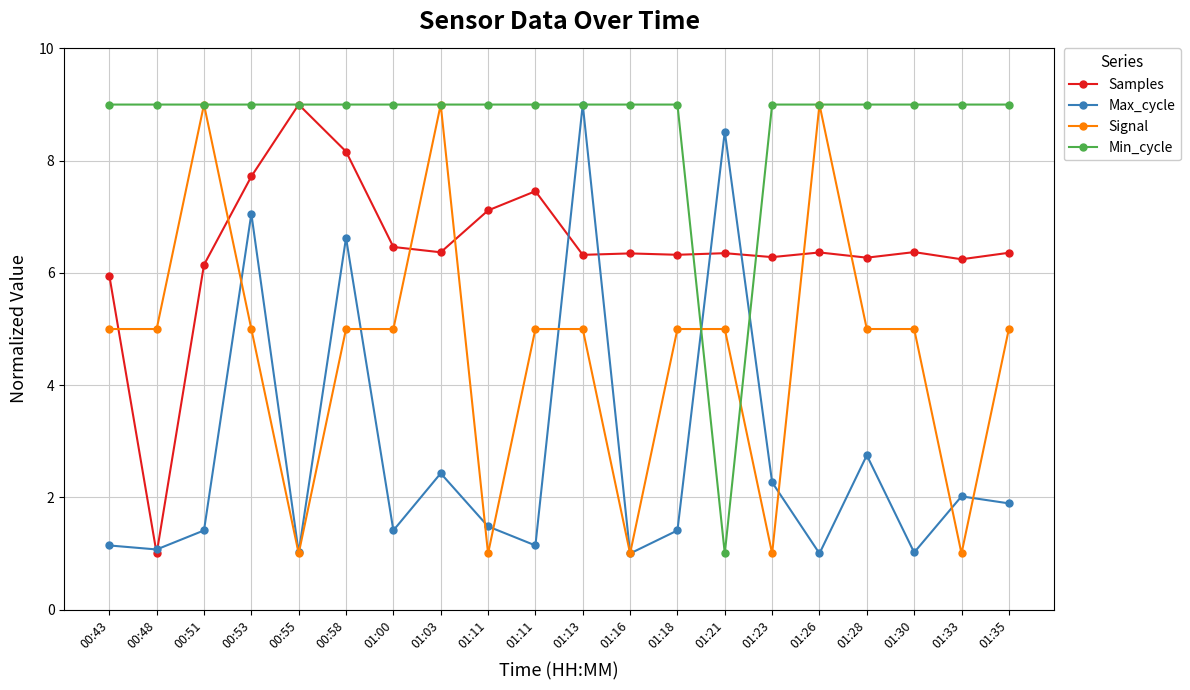

Where is the first local minimum for Min_cycle?

01:21